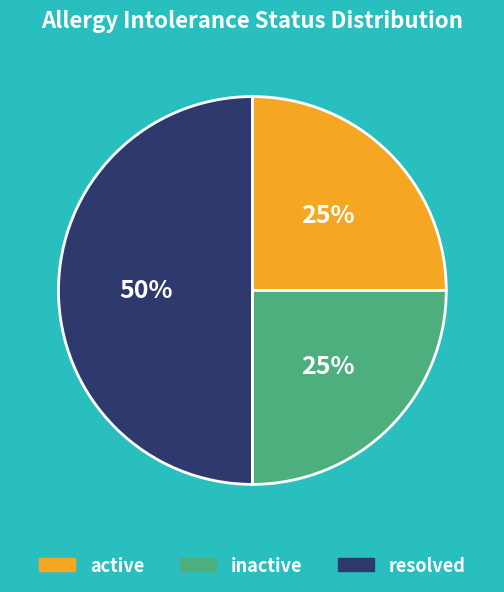

Does active account for over 50% of the chart?

No